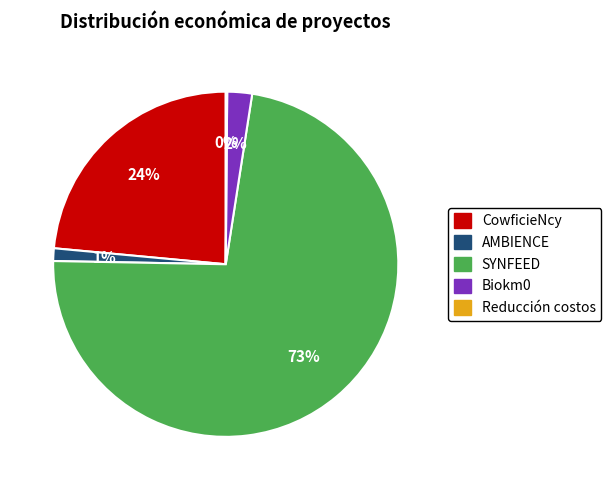

The CowficieNcy slice represents 18% of the pie. True or false?

False